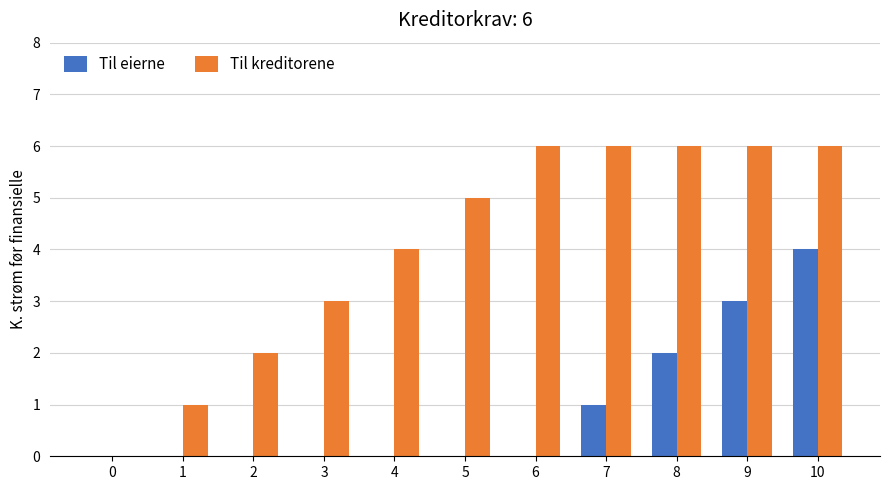

What is the average value of the Til kreditorene series?

4